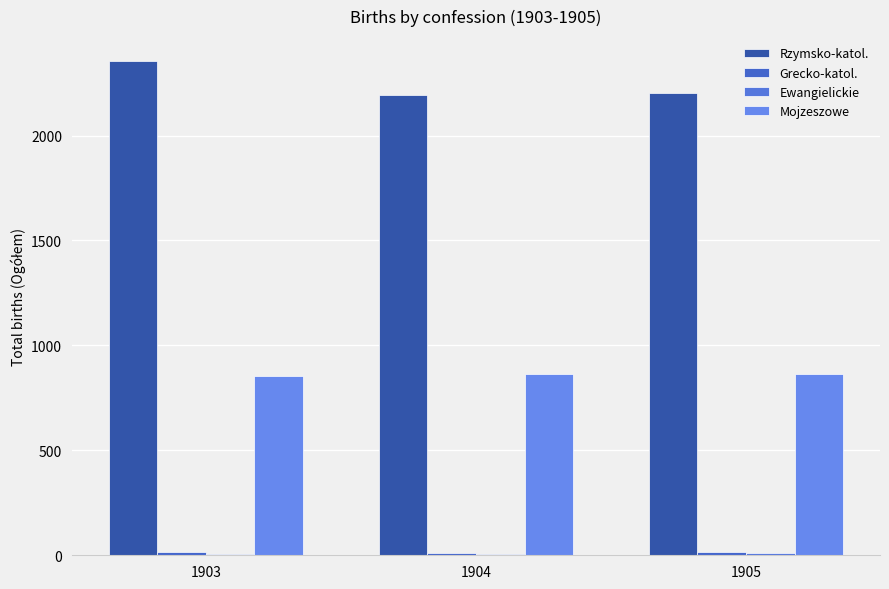

How many groups of bars are there?

3